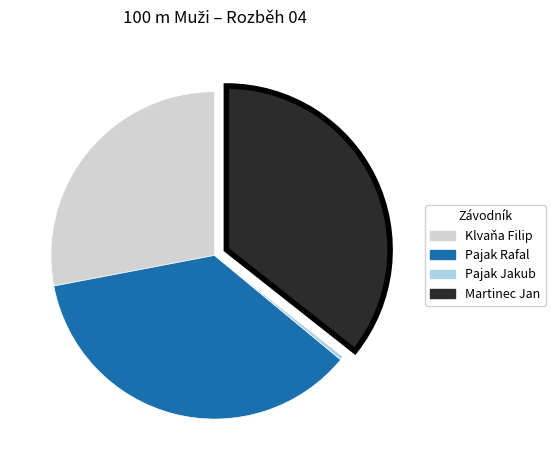

How many slices are in this pie chart?

4